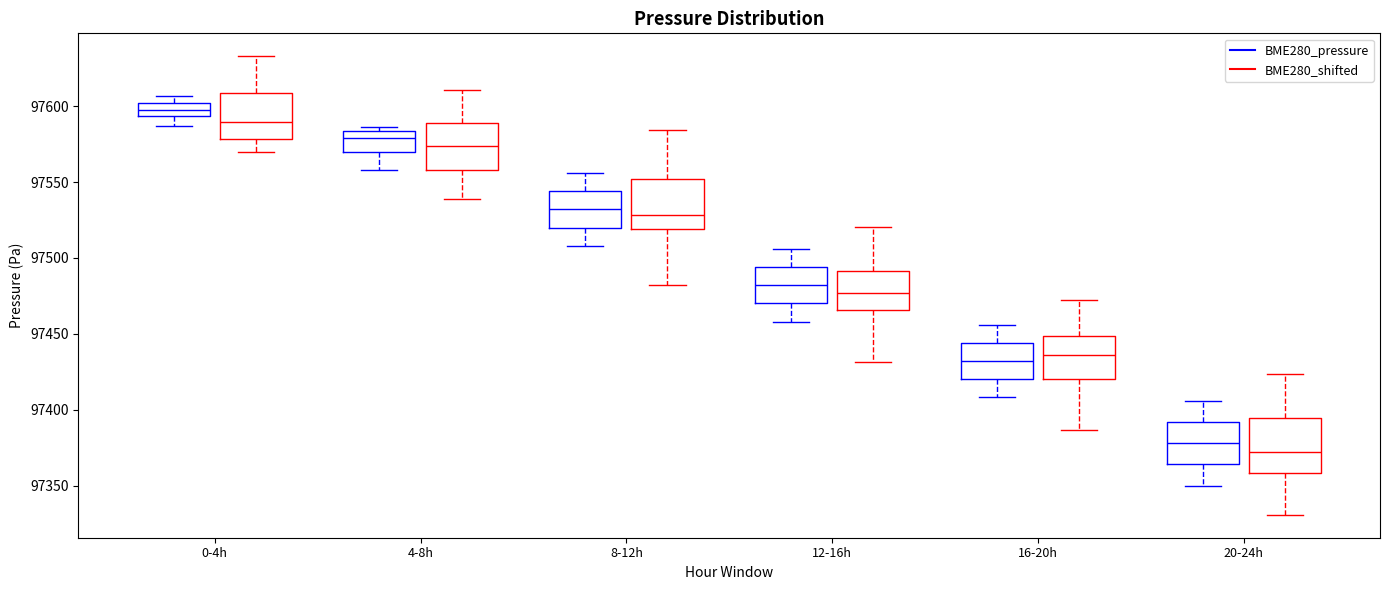

Which box has the lowest median line?

20-24h (BME280_shifted)